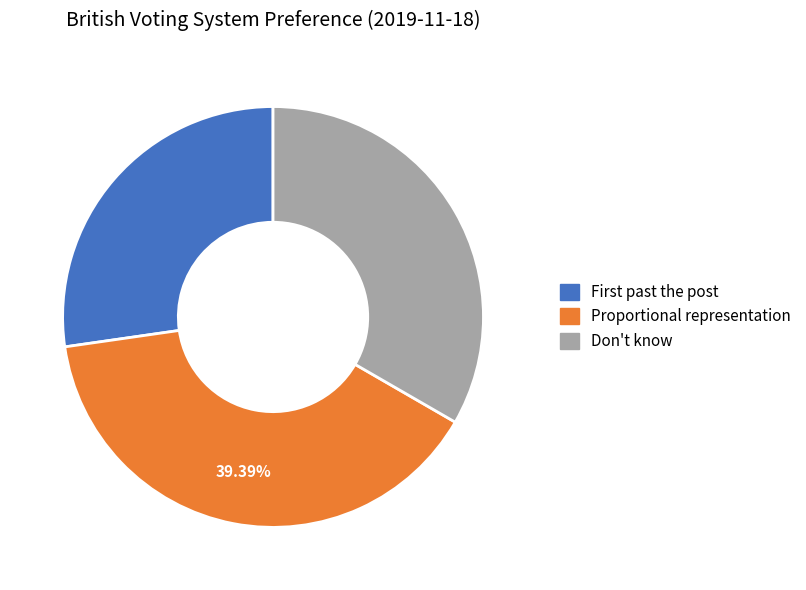

Rank the categories by value from lowest to highest.

First past the post, Don't know, Proportional representation